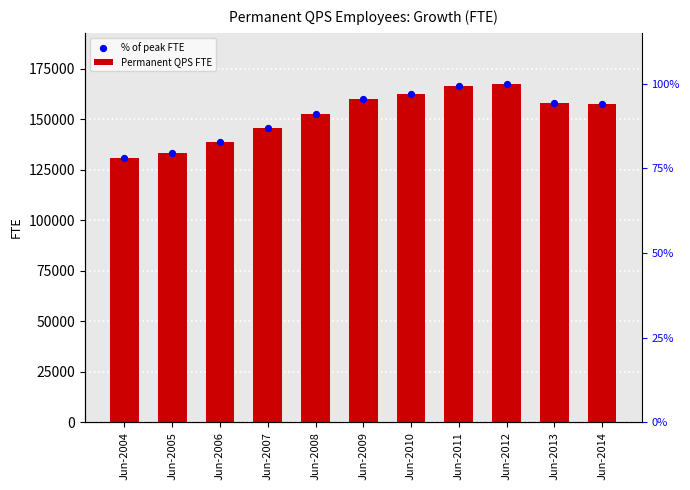

Which series contains the highest Y value?

Permanent QPS FTE